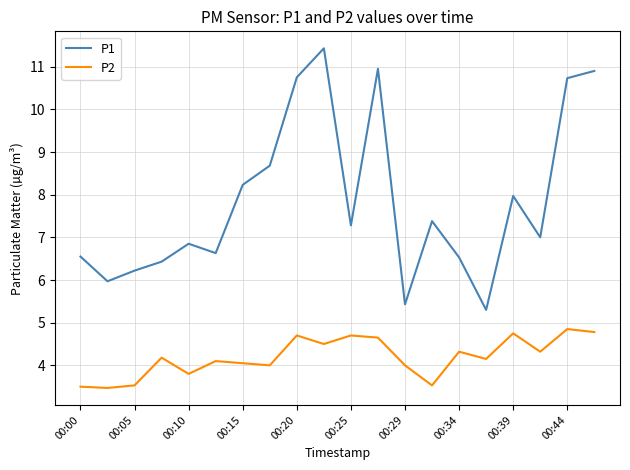

What is the smallest value displayed?

3.5